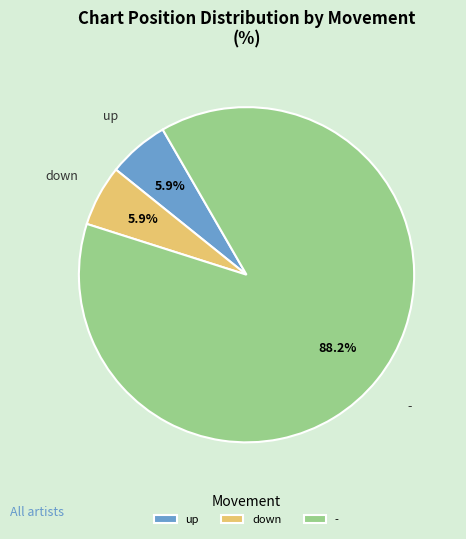

Which has a higher value, - or down?

-